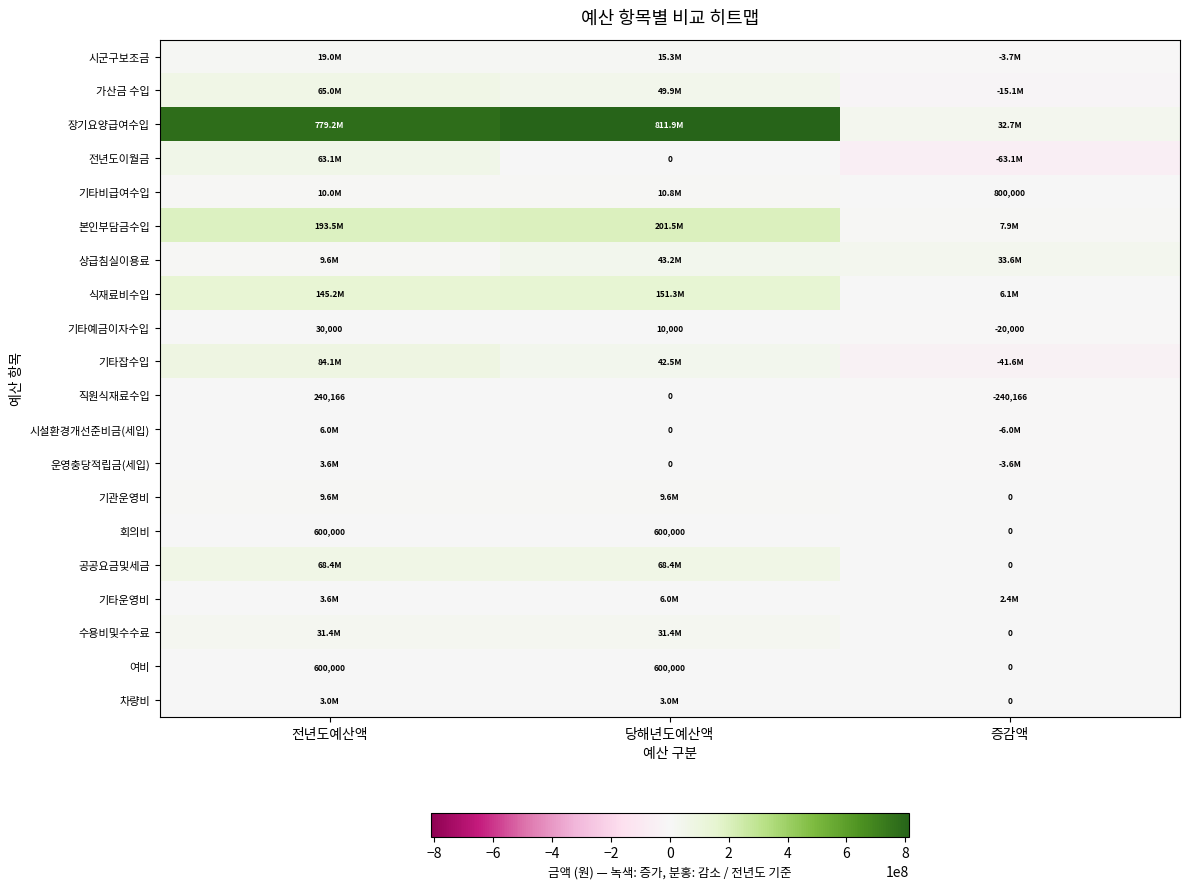

At how many categories does at least one series exceed 145813006?

2